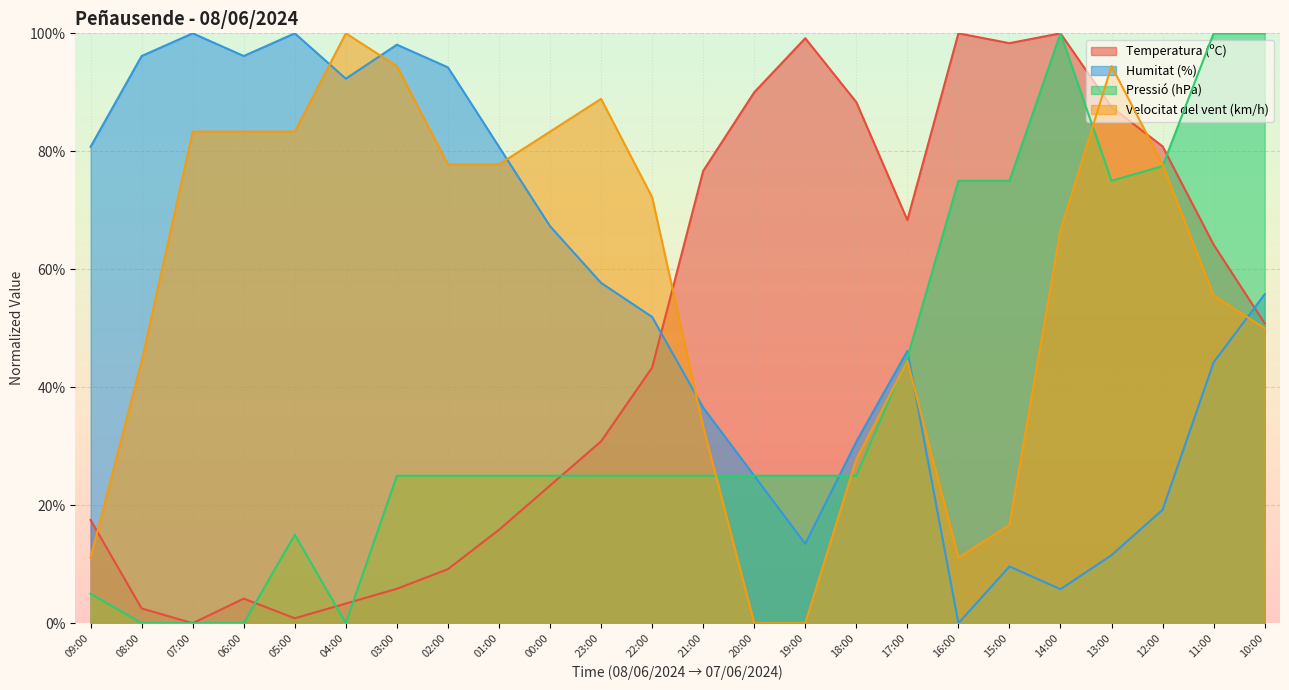

Between 20:00 and 07:00, which is larger?

20:00